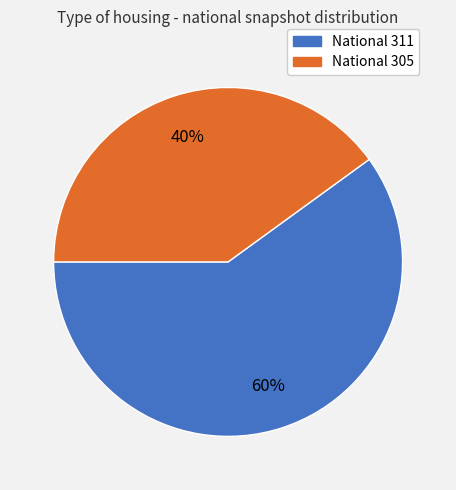

Is there any slice that represents more than half of the pie?

Yes